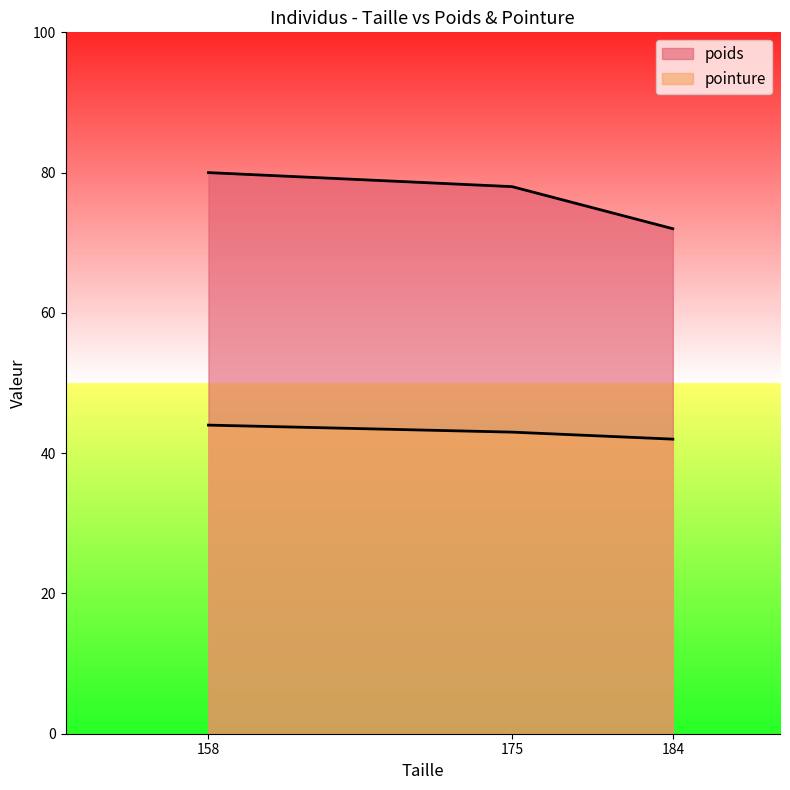

What is the value of the pointure point at the 2nd from the left?

43